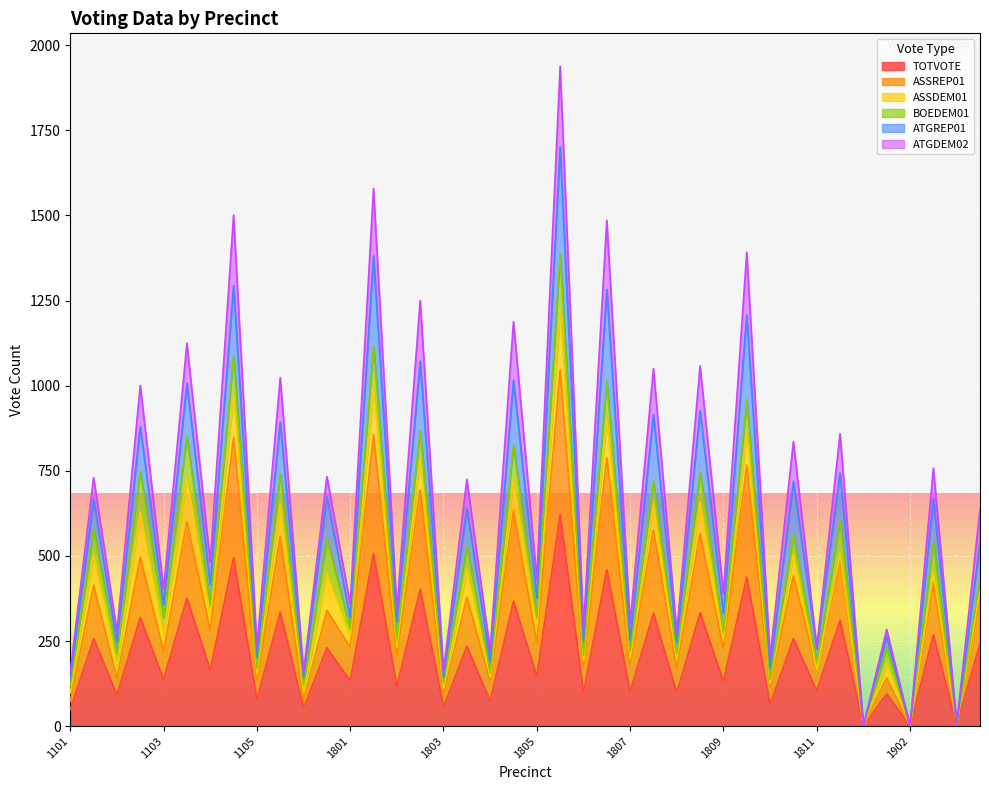

True or false: TOTVOTE and ATGREP01 intersect in this chart.

False